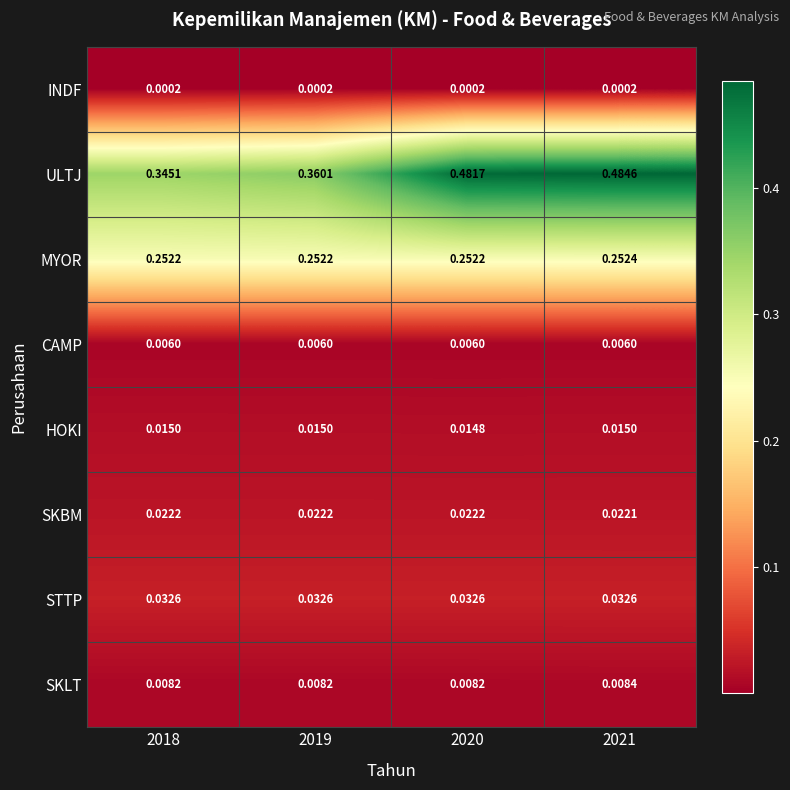

At which category is the sum across all series the highest?

2021